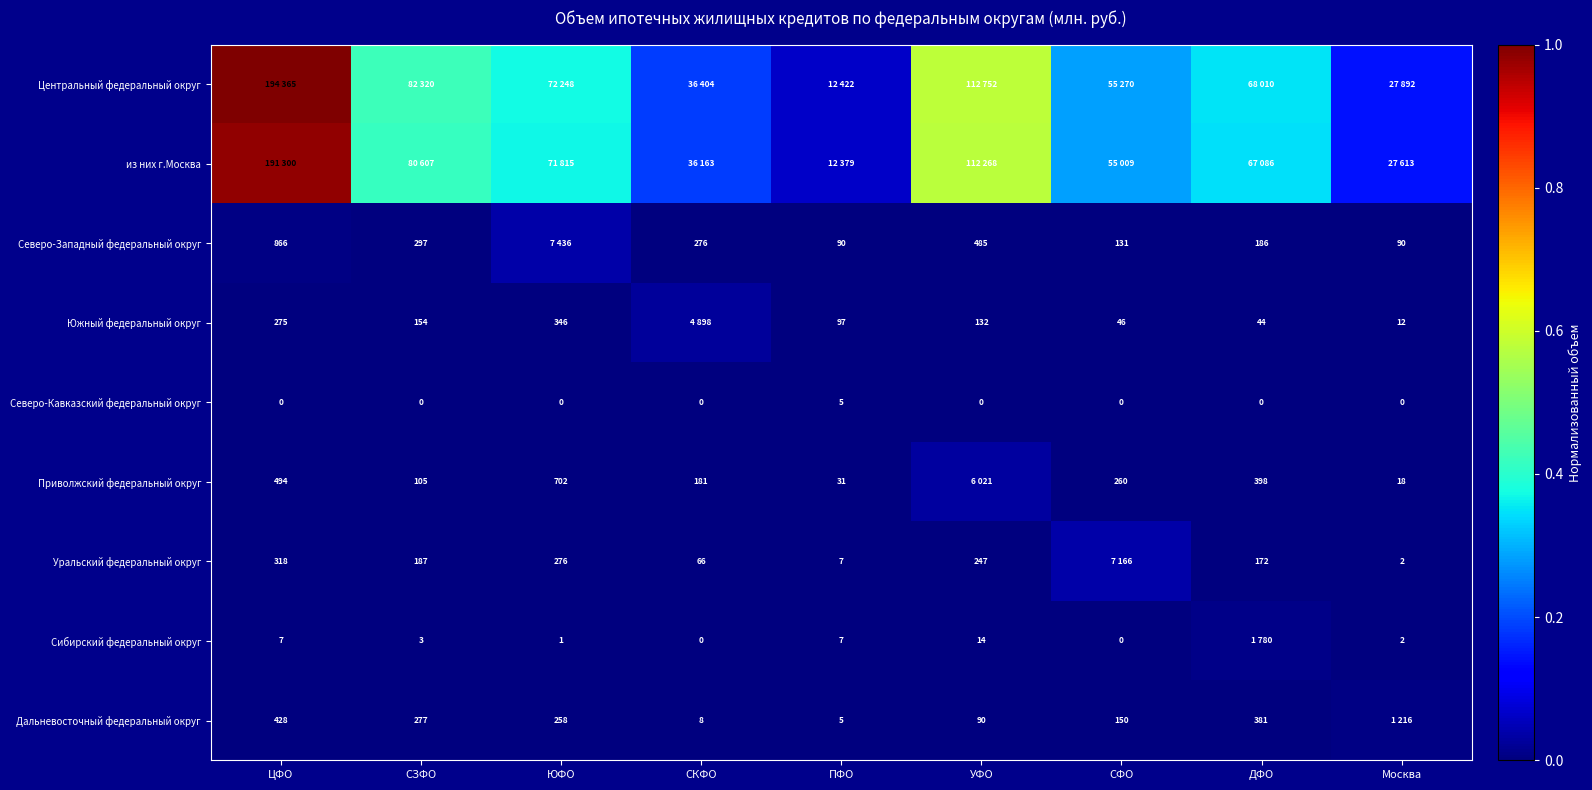

Rank the categories by Южный федеральный округ value from lowest to highest.

Москва, ДФО, СФО, ПФО, УФО, СЗФО, ЦФО, ЮФО, СКФО